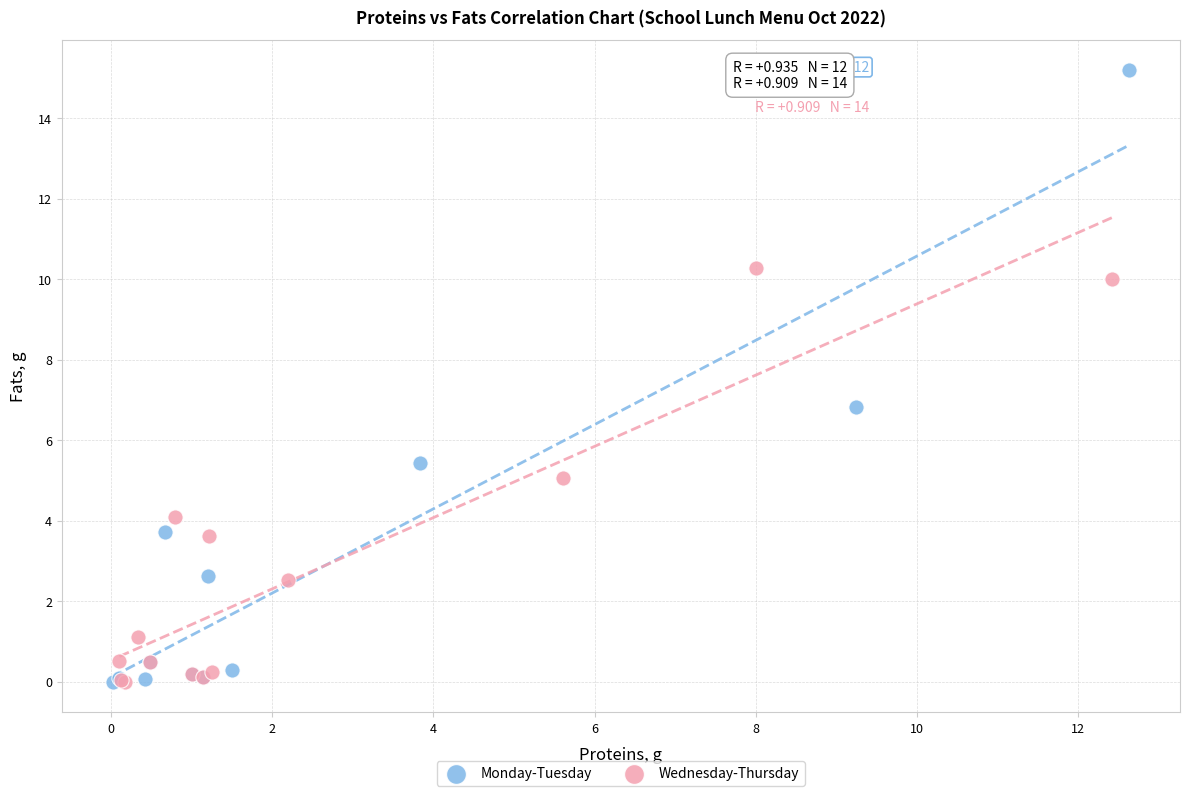

Which series reaches the maximum Y coordinate?

Monday-Tuesday